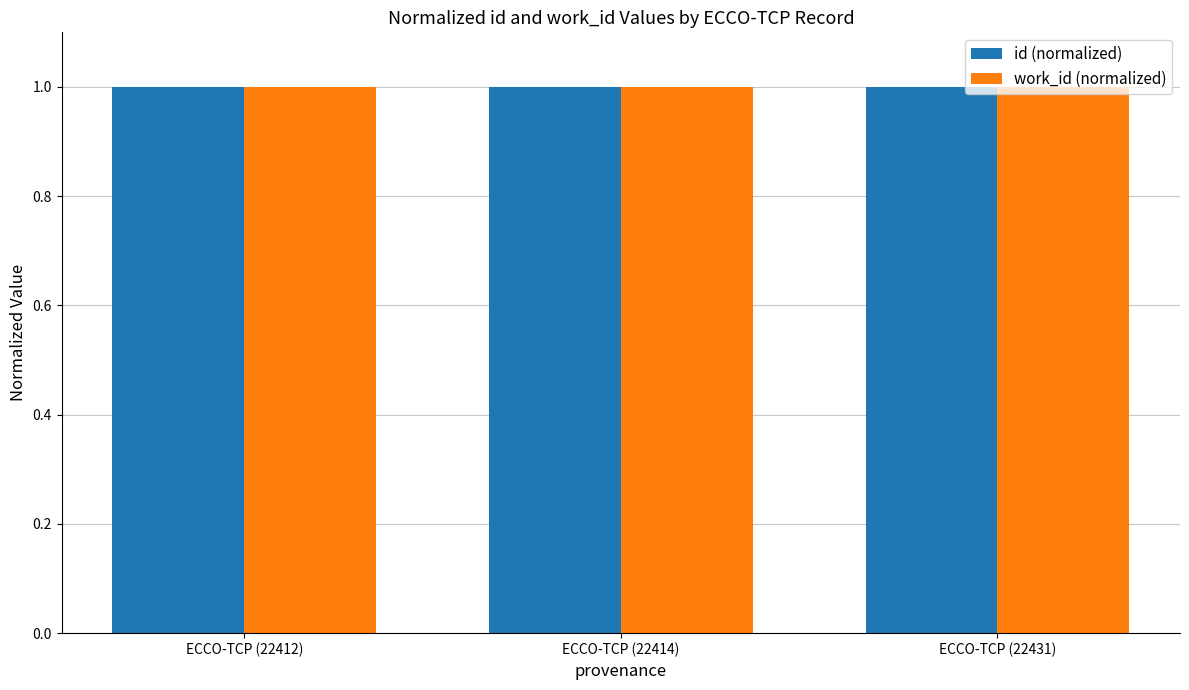

Reading left to right, transcribe all the data shown in this chart.

id (normalized): ECCO-TCP (22412)=1.0	ECCO-TCP (22414)=1.0	ECCO-TCP (22431)=1.0
work_id (normalized): ECCO-TCP (22412)=1.0	ECCO-TCP (22414)=1.0	ECCO-TCP (22431)=1.0